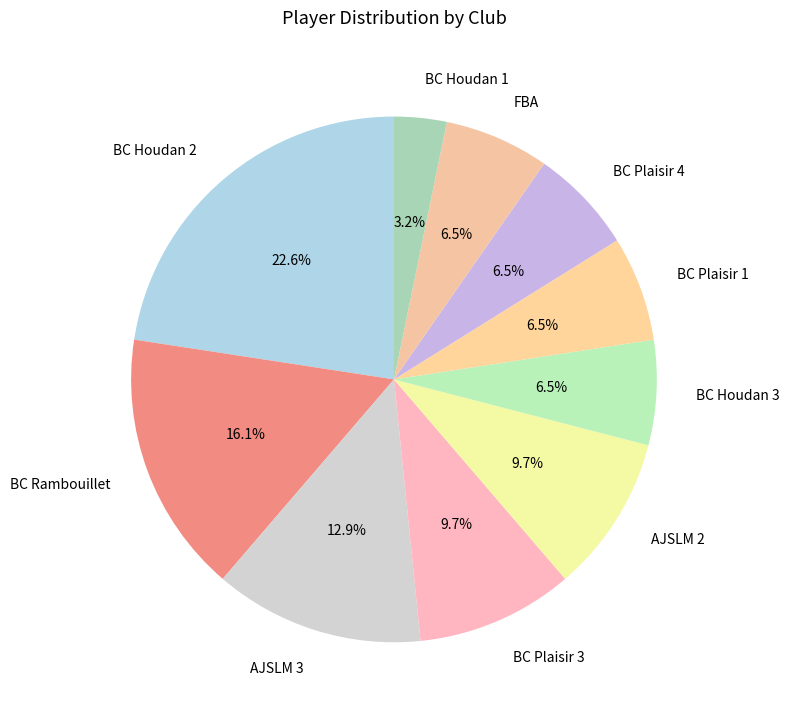

Is there any slice that represents more than half of the pie?

No